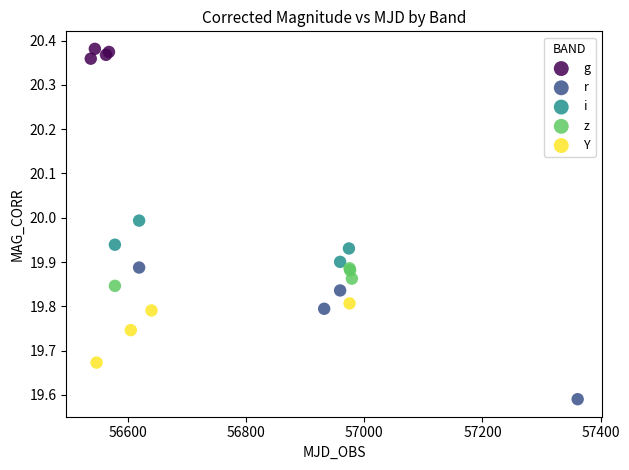

Which series contains the lowest Y value?

r